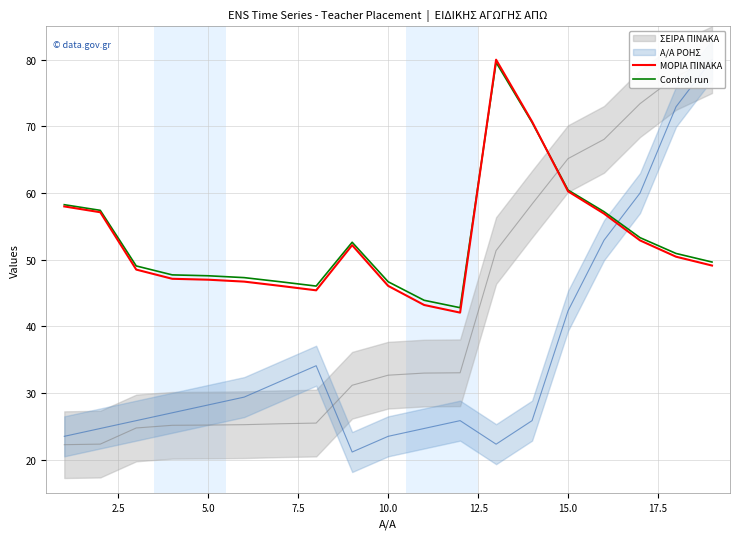

What is the lowest value of the Control run series?

42.8